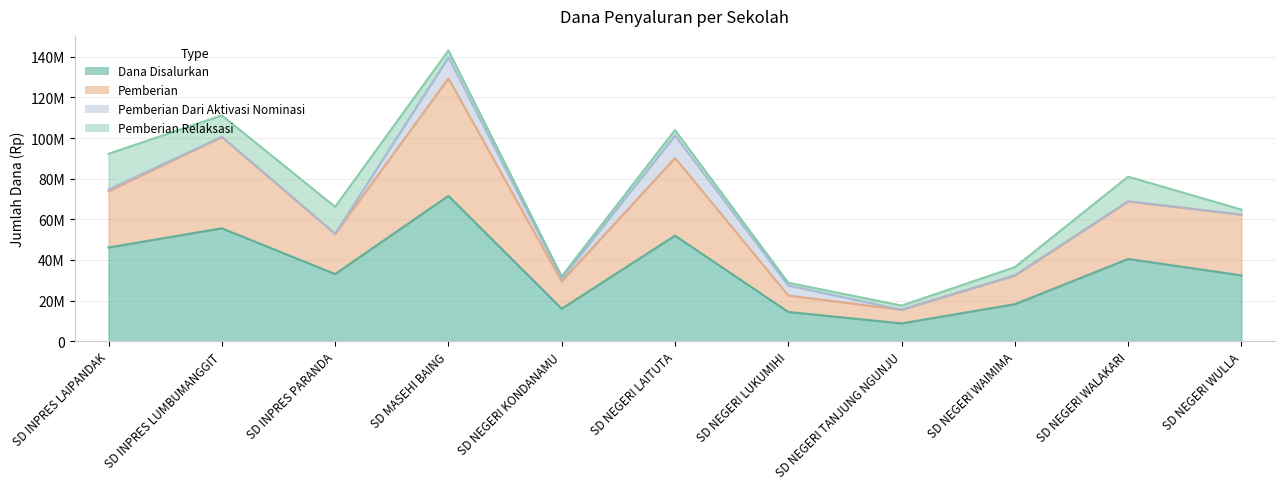

What is the minimum value shown in the chart?

8775000